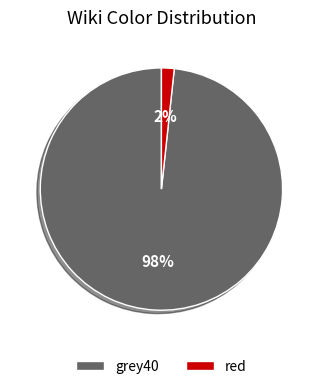

True or false: grey40 accounts for 98% of the total.

True